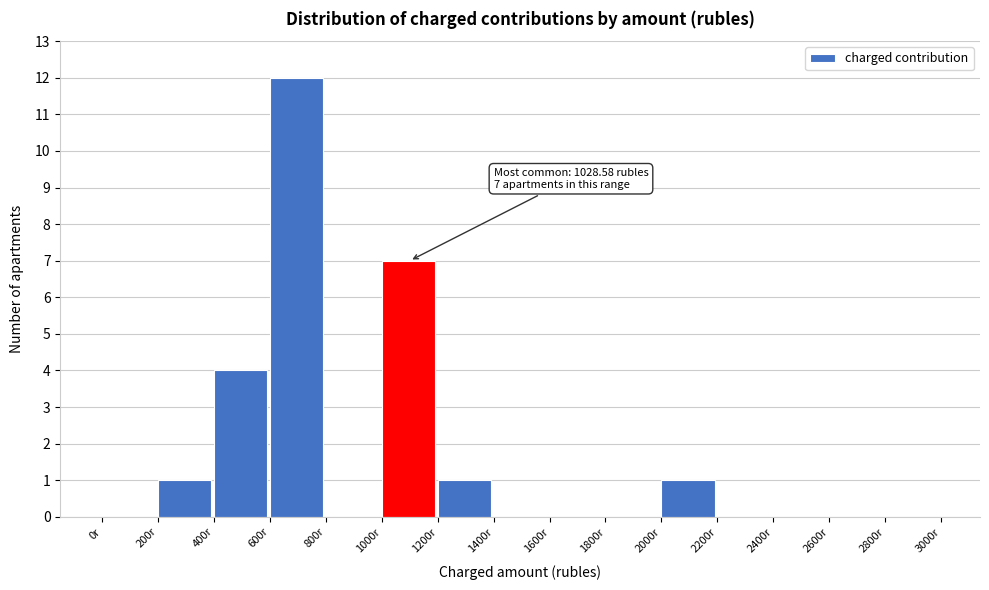

Which range on the x-axis has the tallest bar?

600 to 800